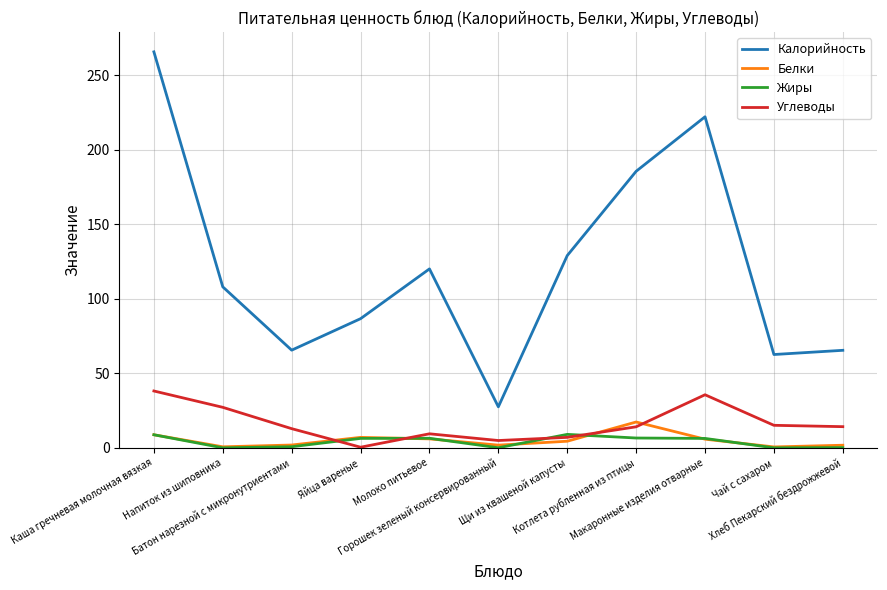

At how many categories does at least one series exceed 249?

1